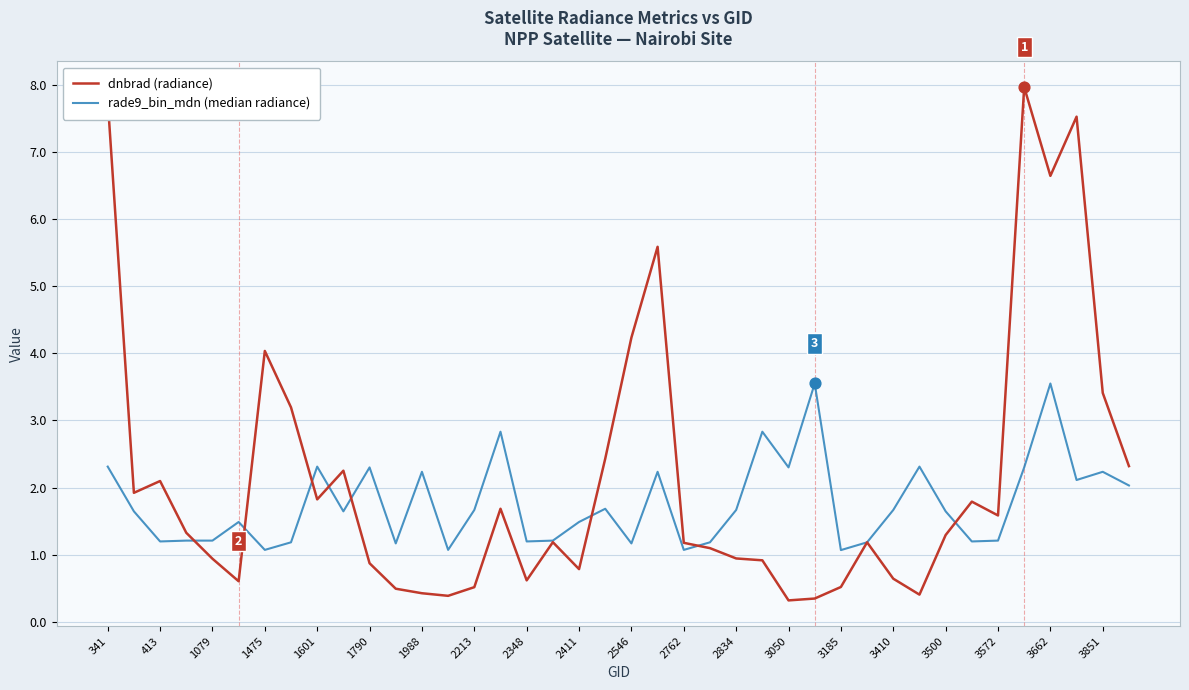

What are all the series names shown in the legend?

dnbrad (radiance), rade9_bin_mdn (median radiance)